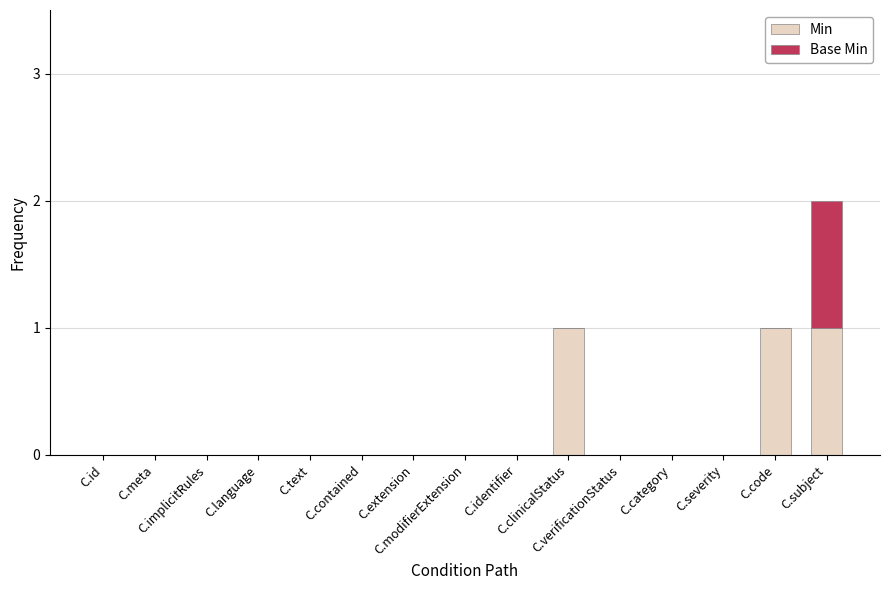

What is the sum of all Min values?

3